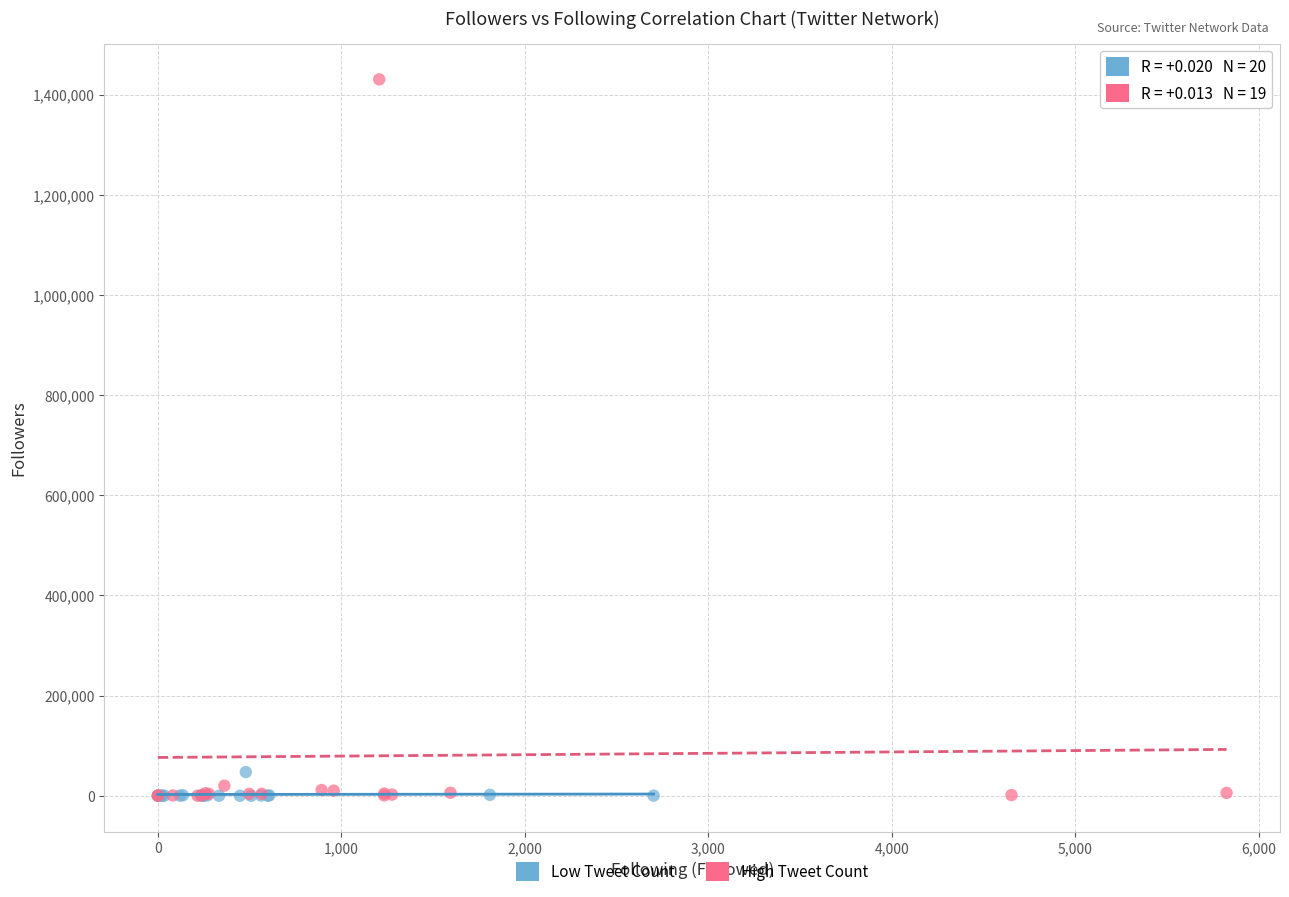

Which series reaches the maximum Y coordinate?

High Tweet Count